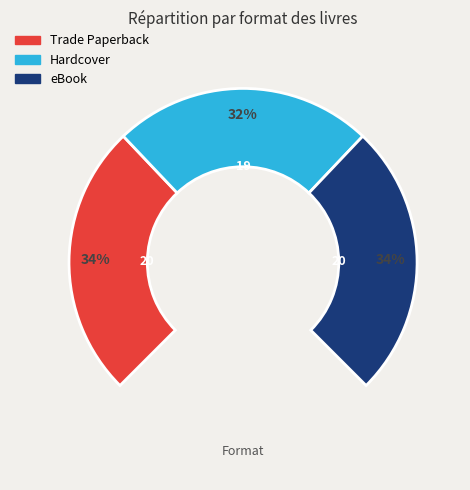

What portion of the pie excludes Hardcover?

67.8%